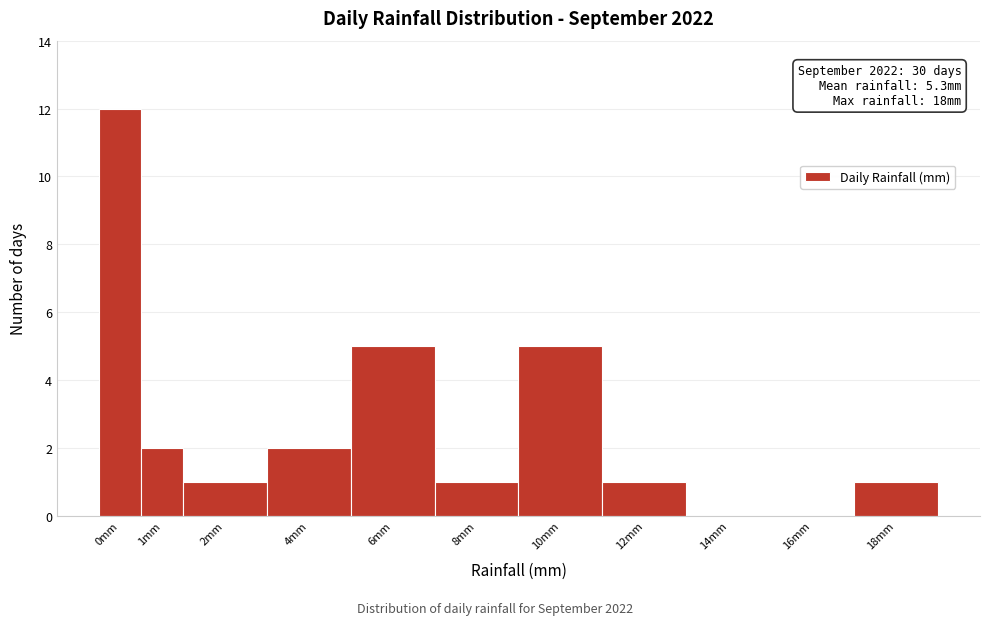

Reading right to left, extract all data points from this chart.

18mm=1	16mm=0	14mm=0	12mm=1	10mm=5	8mm=1	6mm=5	4mm=2	2mm=1	1mm=2	0mm=12